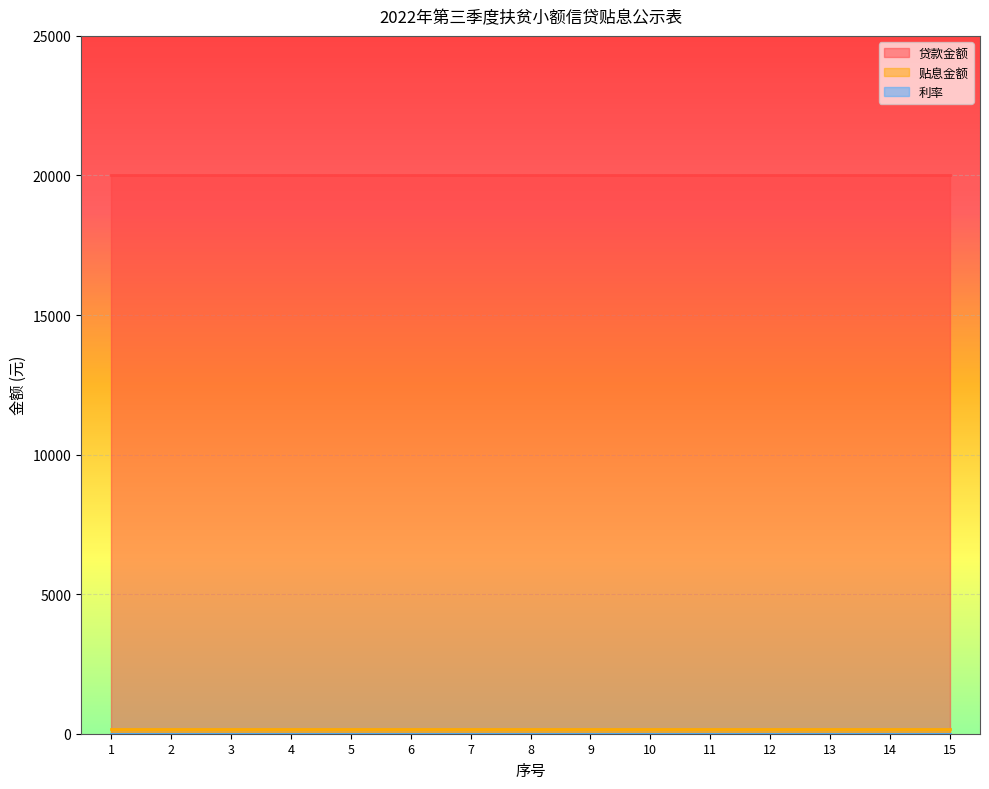

At how many categories does at least one series exceed 6570?

15